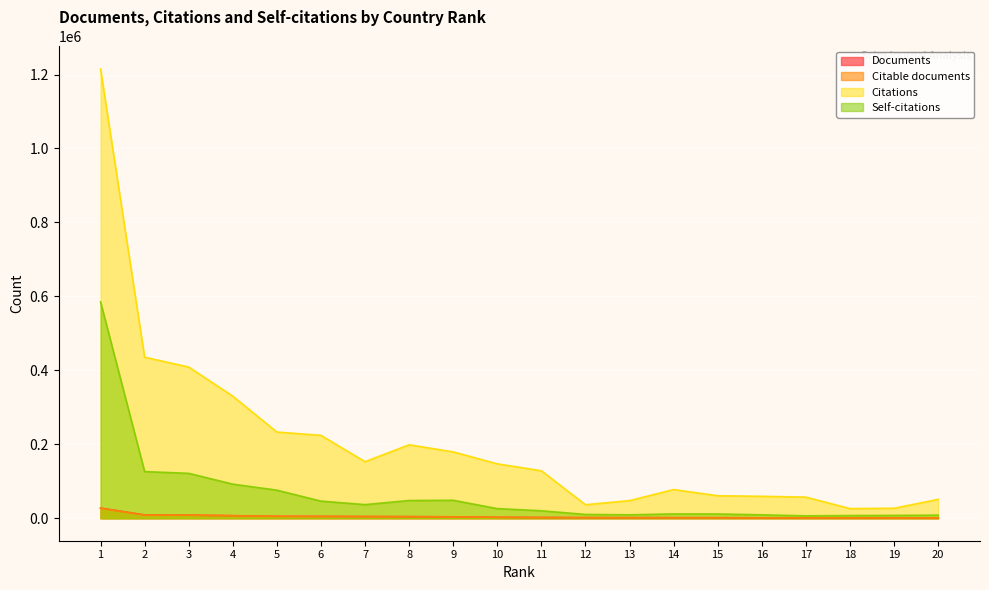

What is the difference between the Documents values at 19 and 6?

4156